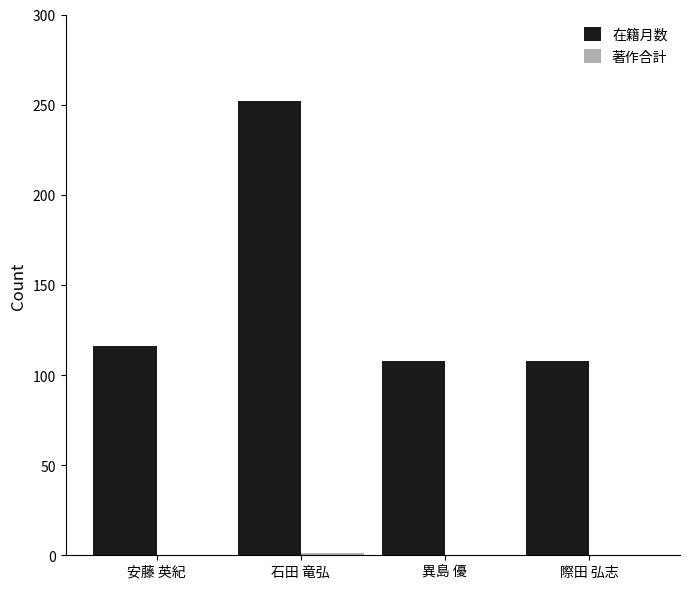

What is the total value across all series at 際田 弘志?

108